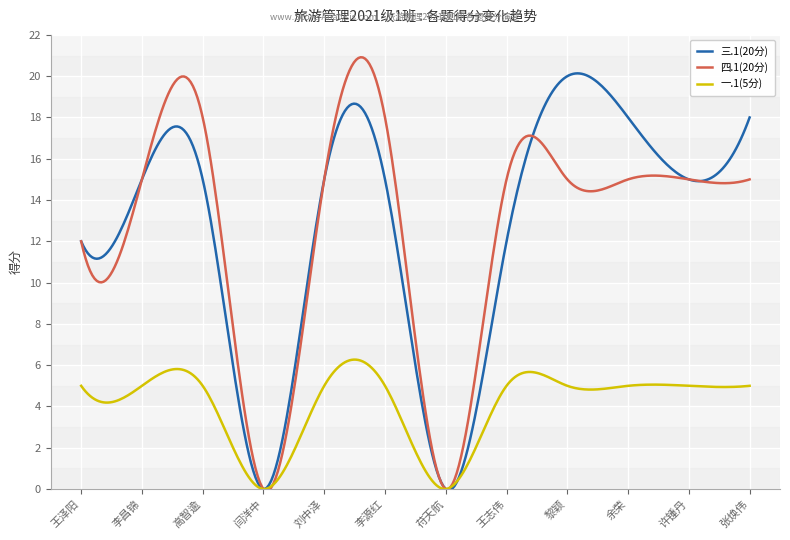

What is the maximum value for 一.1(5分)?

6.3